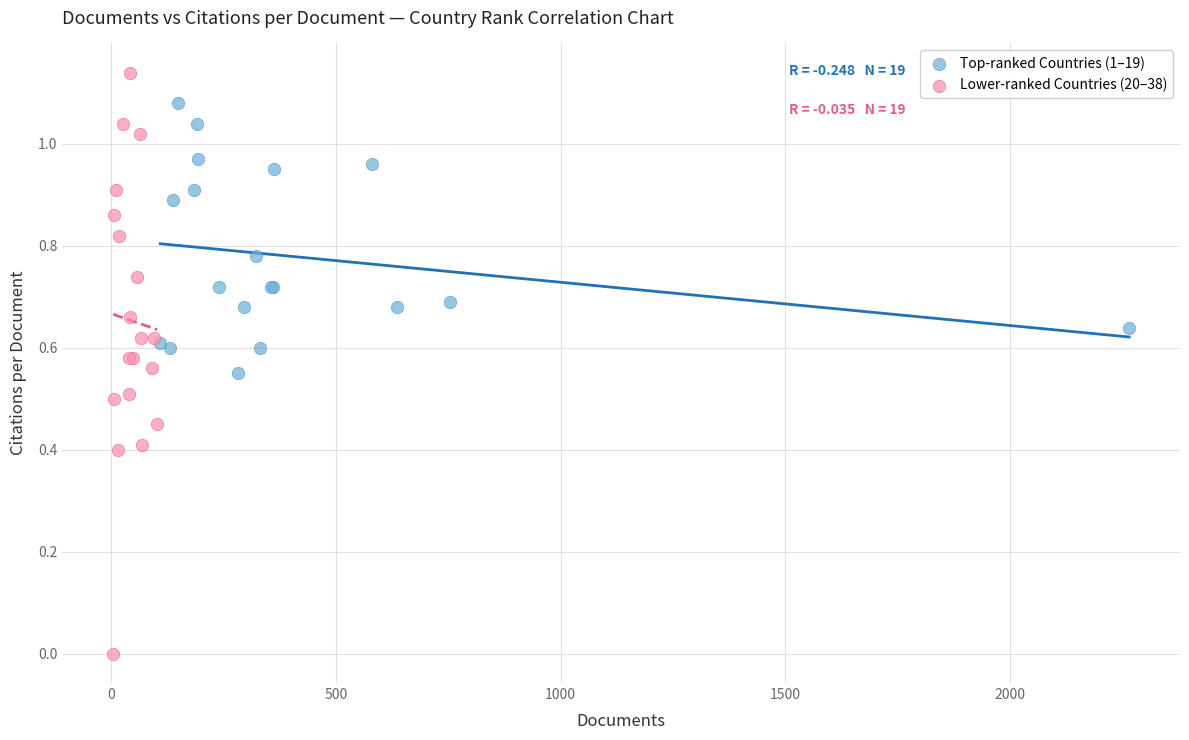

Which series has the largest Y range (max minus min)?

Lower-ranked Countries (20–38)